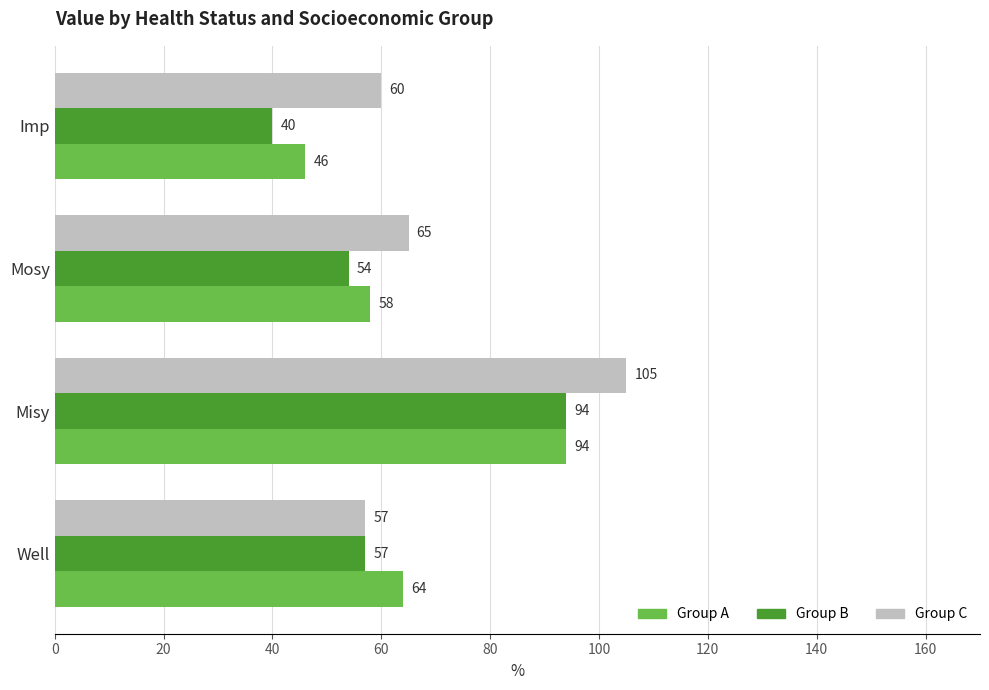

Which label corresponds to the largest value in the chart?

Misy